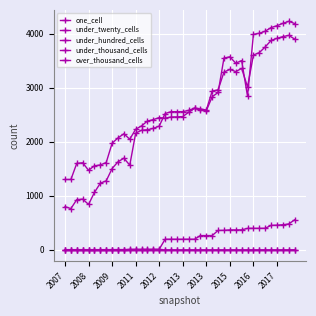

Is this an area chart (filled region under the line)?

No